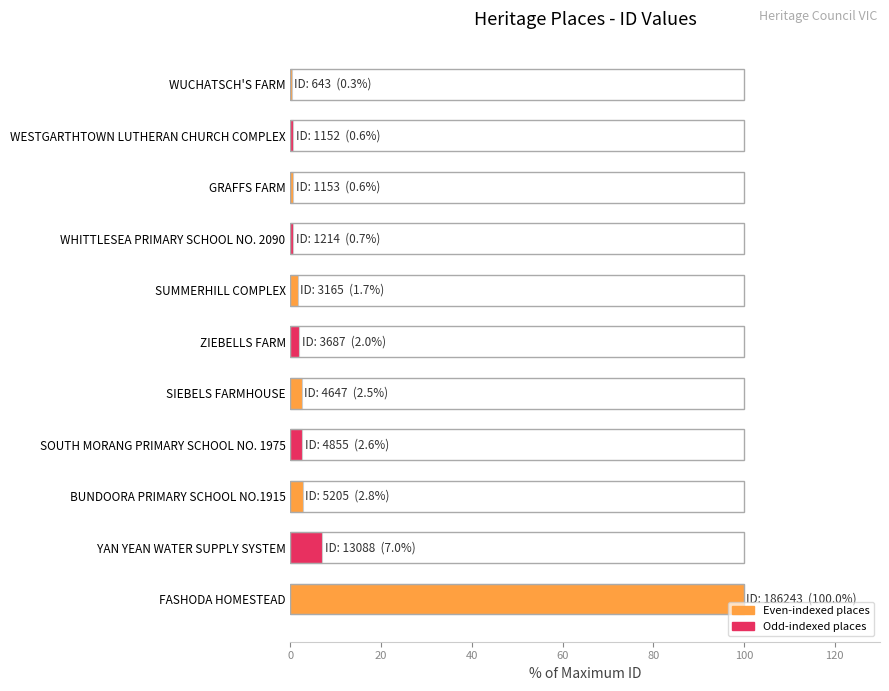

The chart shows a value of 2.6 at SOUTH MORANG PRIMARY SCHOOL NO. 1975. True or false?

True